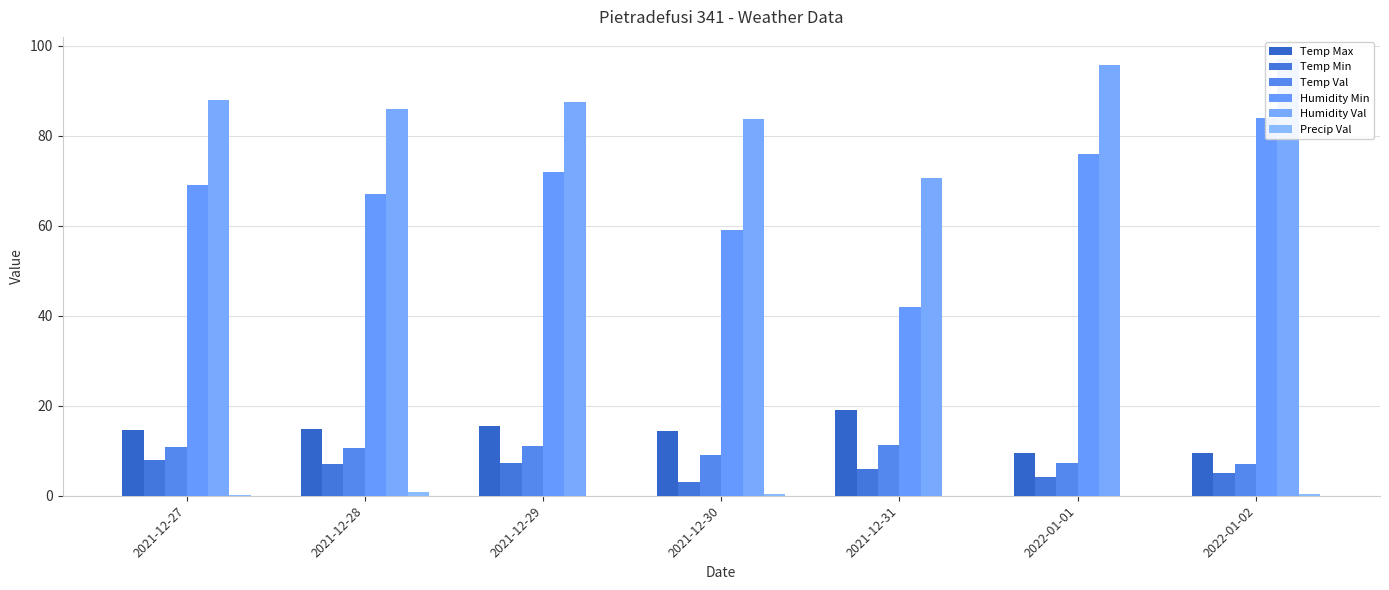

Does the chart contain stacked bars?

No